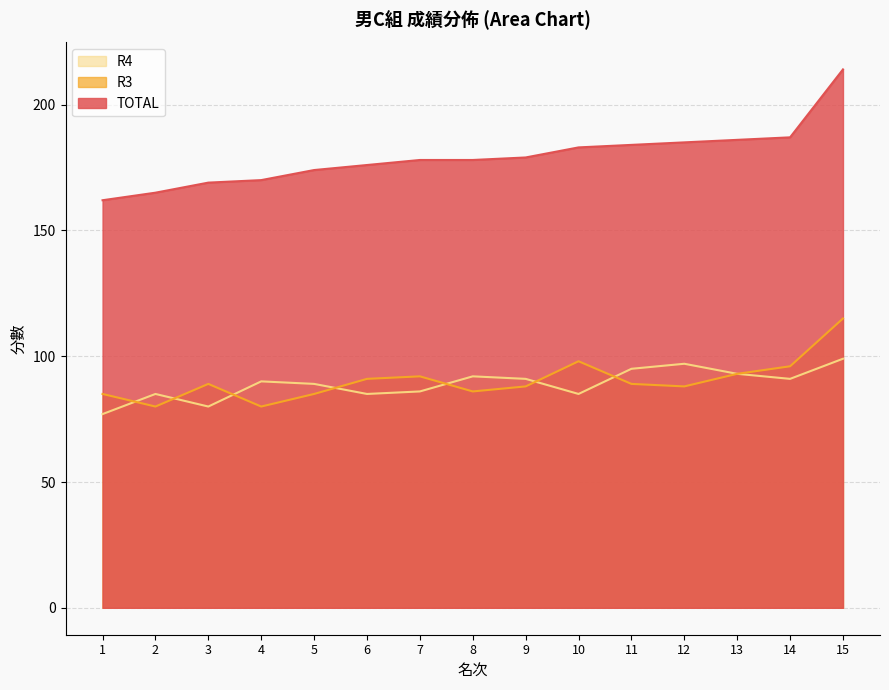

What is the value of the R4 point at the 8th from the left?

92